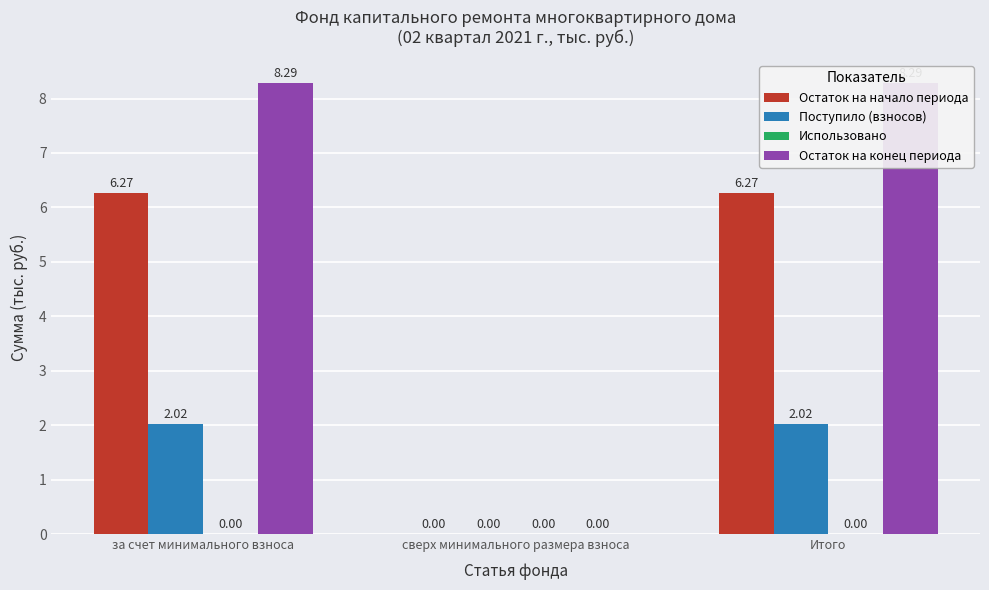

Reading left to right, what are all the values shown in this chart?

Остаток на начало периода: 6.3	0.0	6.3
Поступило (взносов): 2.0	0.0	2.0
Использовано: 0.0	0.0	0.0
Остаток на конец периода: 8.3	0.0	8.3